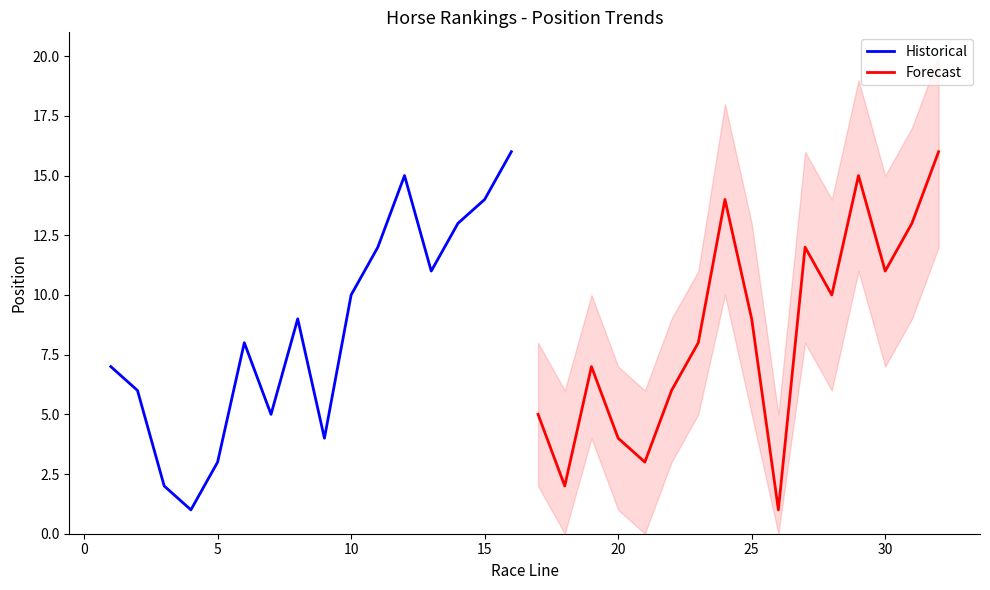

What is the maximum value for Historical?

16